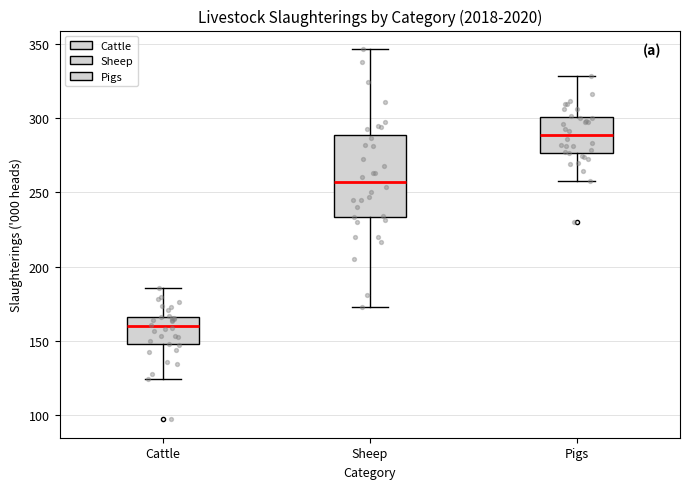

Reading left to right, read every box against the y-axis: the position of its median line, the range the box covers, and the ends of its whiskers. The values are not printed on the chart, so give them approximately, as read against the axis.

Cattle: median 160, box 150 to 165, whiskers 125 to 185
Sheep: median 255, box 235 to 290, whiskers 175 to 345
Pigs: median 290, box 275 to 300, whiskers 260 to 330